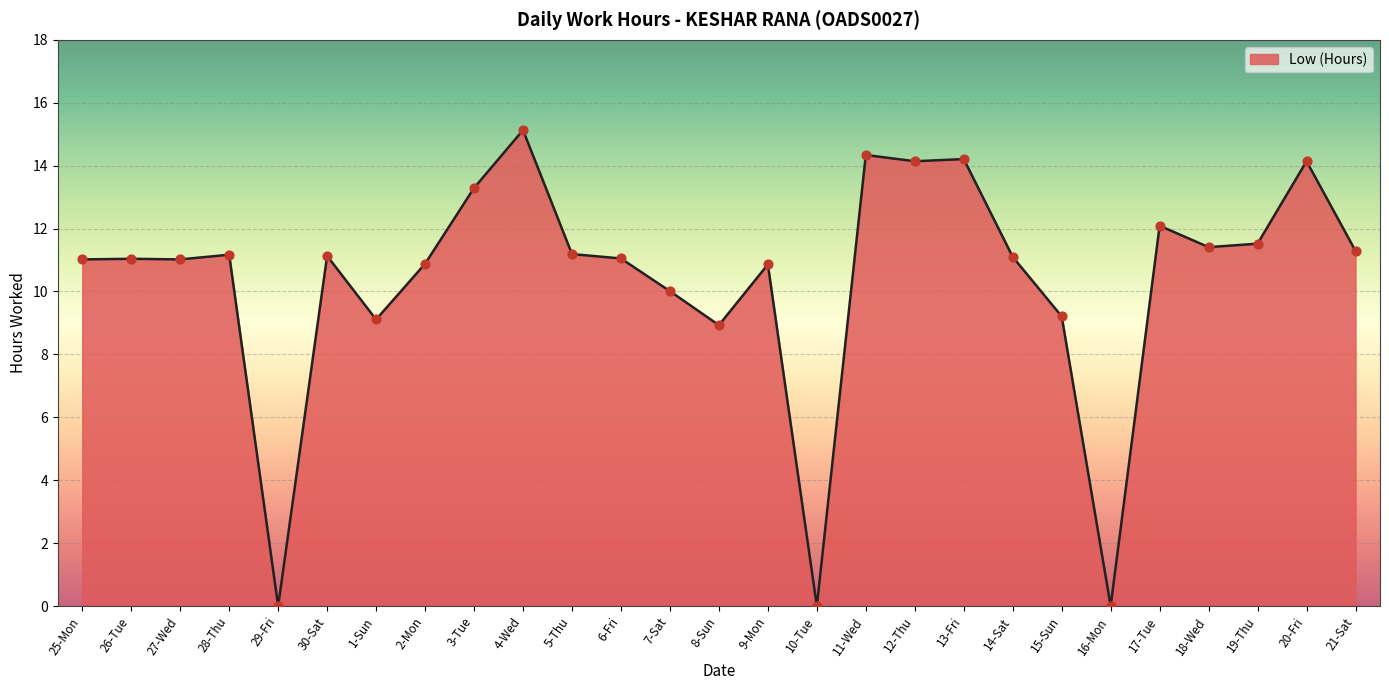

What is the change in value from 1-Sun to 13-Fri?

+5.1